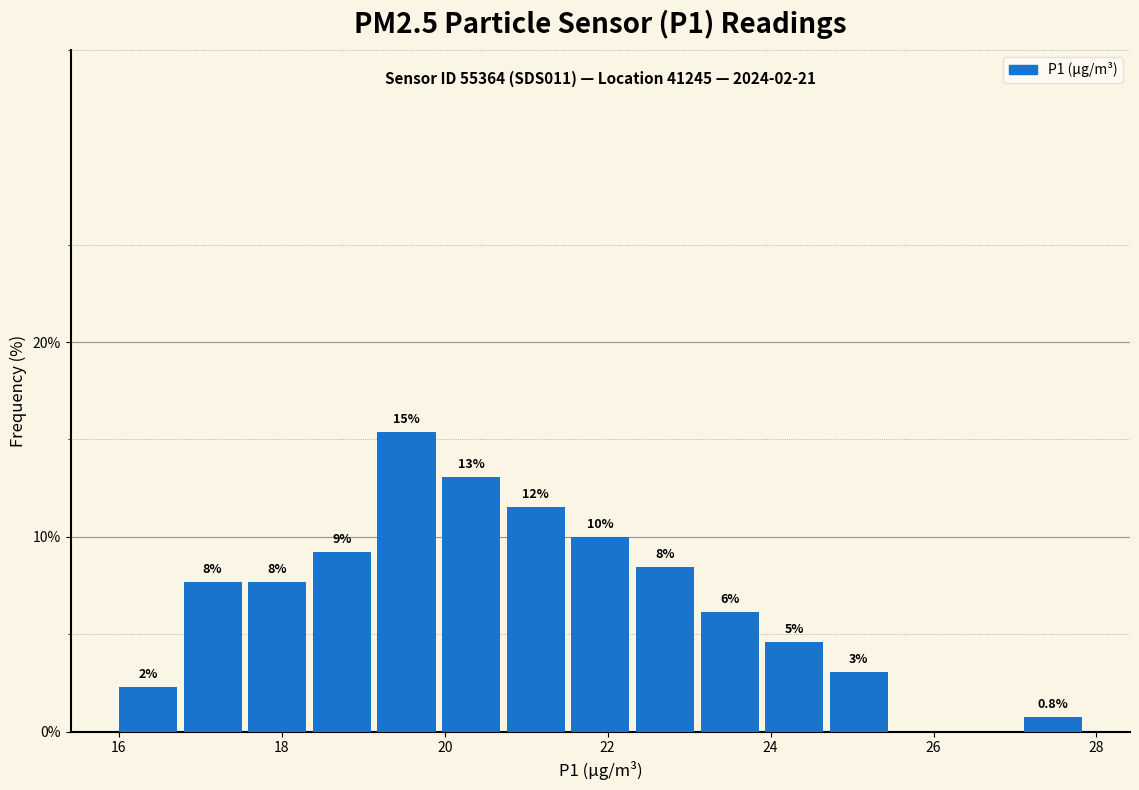

Around what value on the x-axis is the tallest bar? Give the approximate position of its centre, as read against the axis.

19.6